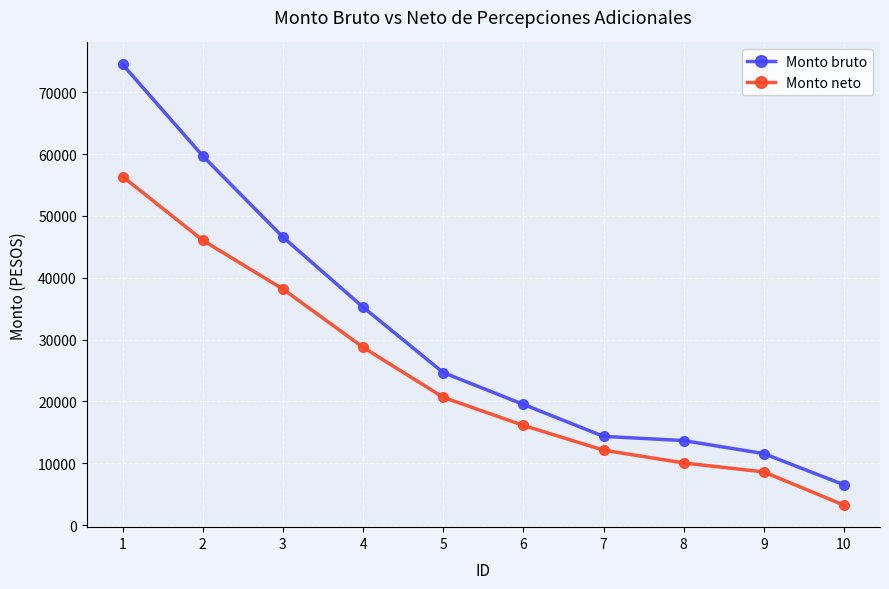

At which category does the chart reach its peak across all series?

1